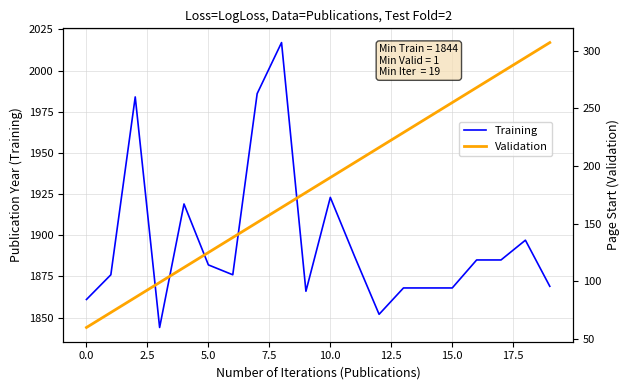

What is the difference between the Validation values at 16 and 10?

78.0